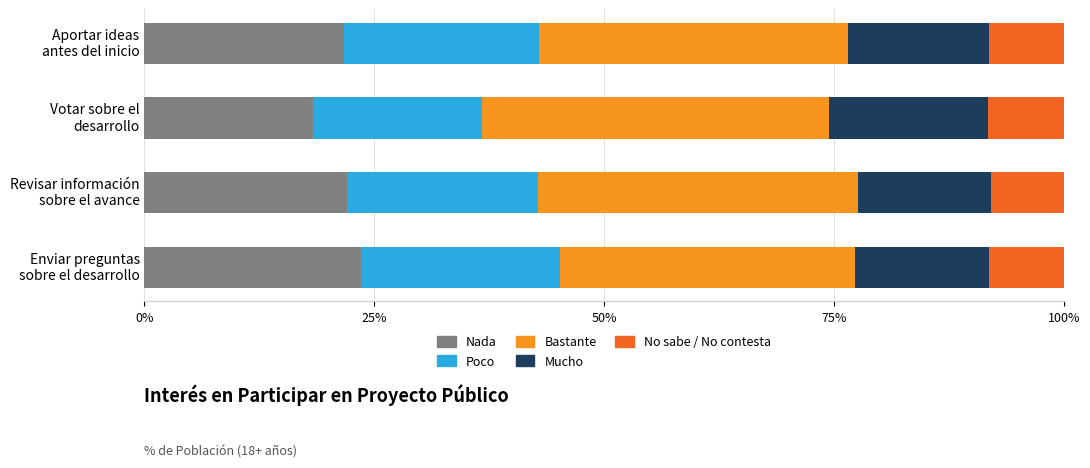

What is the highest value of the Nada series?

23.5